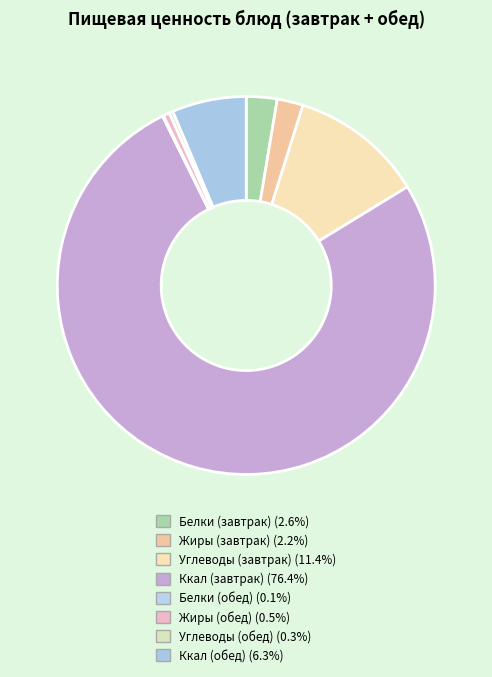

To the nearest percent, what portion does Жиры (завтрак) represent?

2%